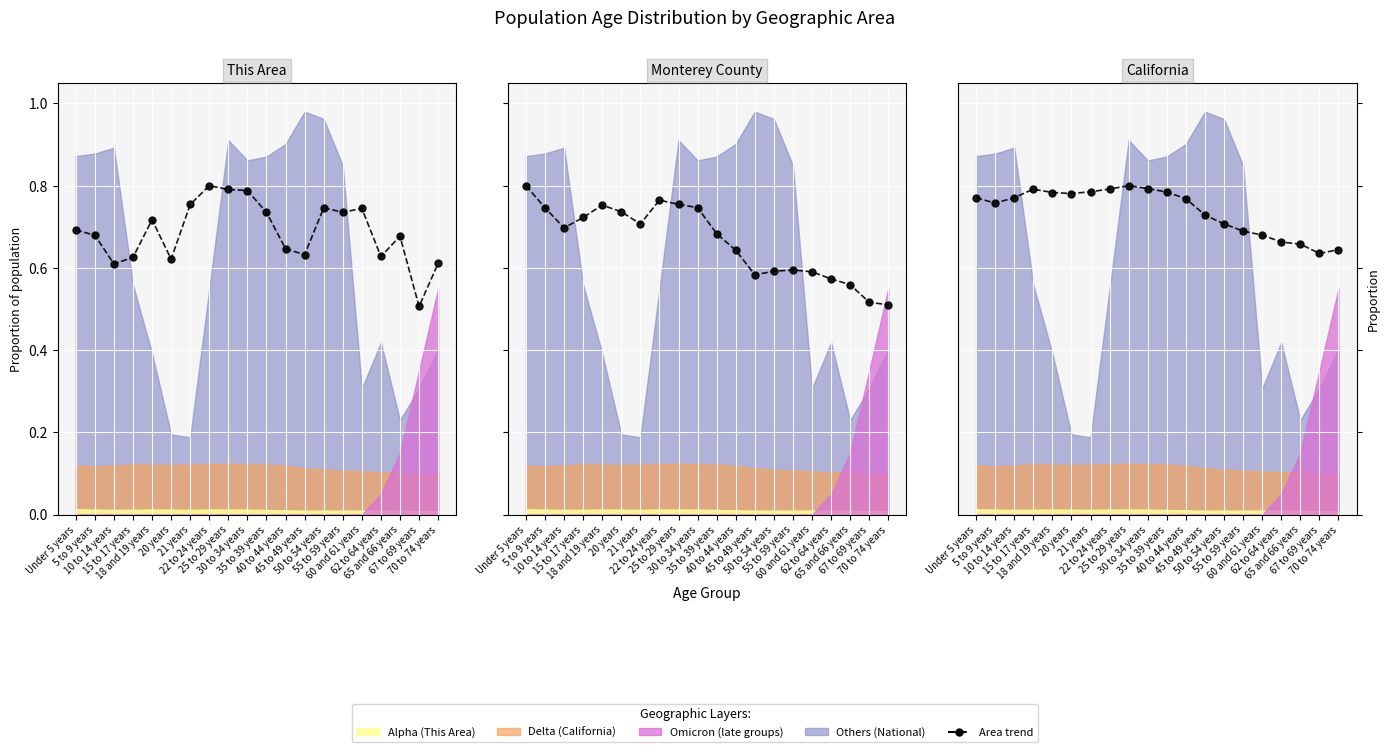

Where is the first local minimum for This Area?

10 to 14 years